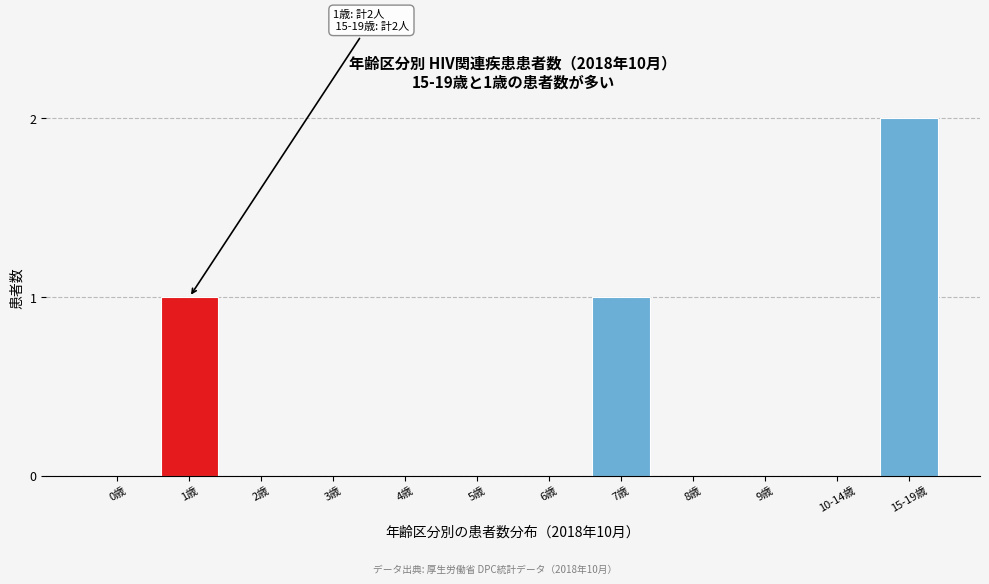

Reading right to left, what are all the values shown in this chart?

15-19歳=2	10-14歳=0	9歳=0	8歳=0	7歳=1	6歳=0	5歳=0	4歳=0	3歳=0	2歳=0	1歳=1	0歳=0